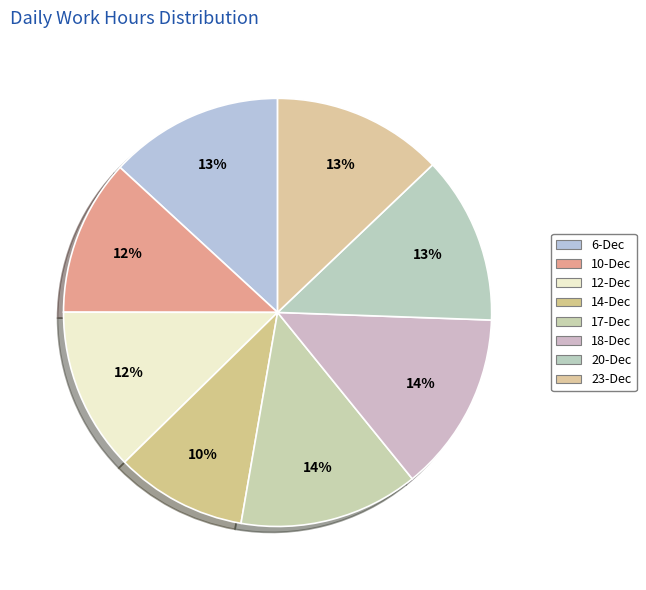

To the nearest percent, what percentage of the pie is 20-Dec?

13%